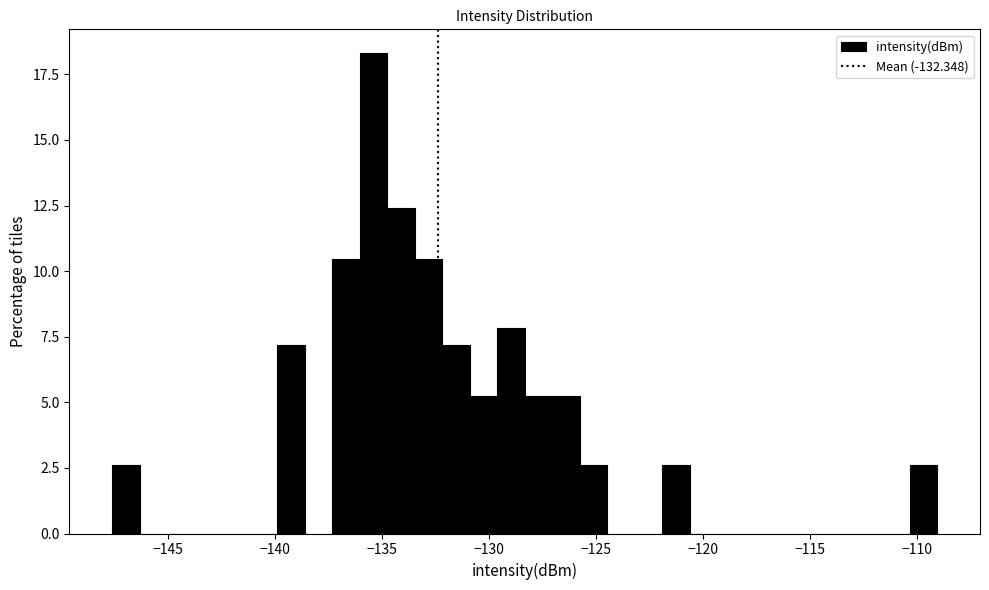

Read against the x-axis, roughly where is the centre of the tallest bar?

-135.5